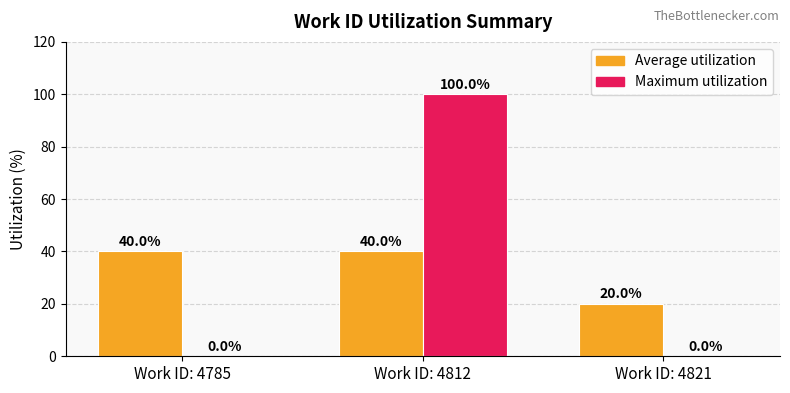

Between Work ID: 4785 and Work ID: 4821, which series saw the biggest shift?

Average utilization